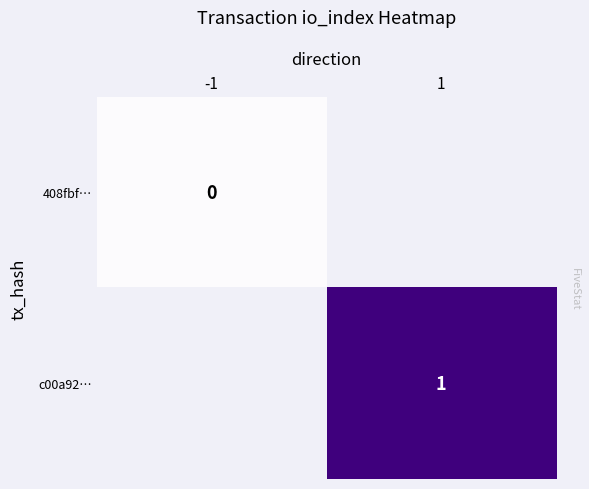

The value of c00a92… at 1 is 1. True or false?

True